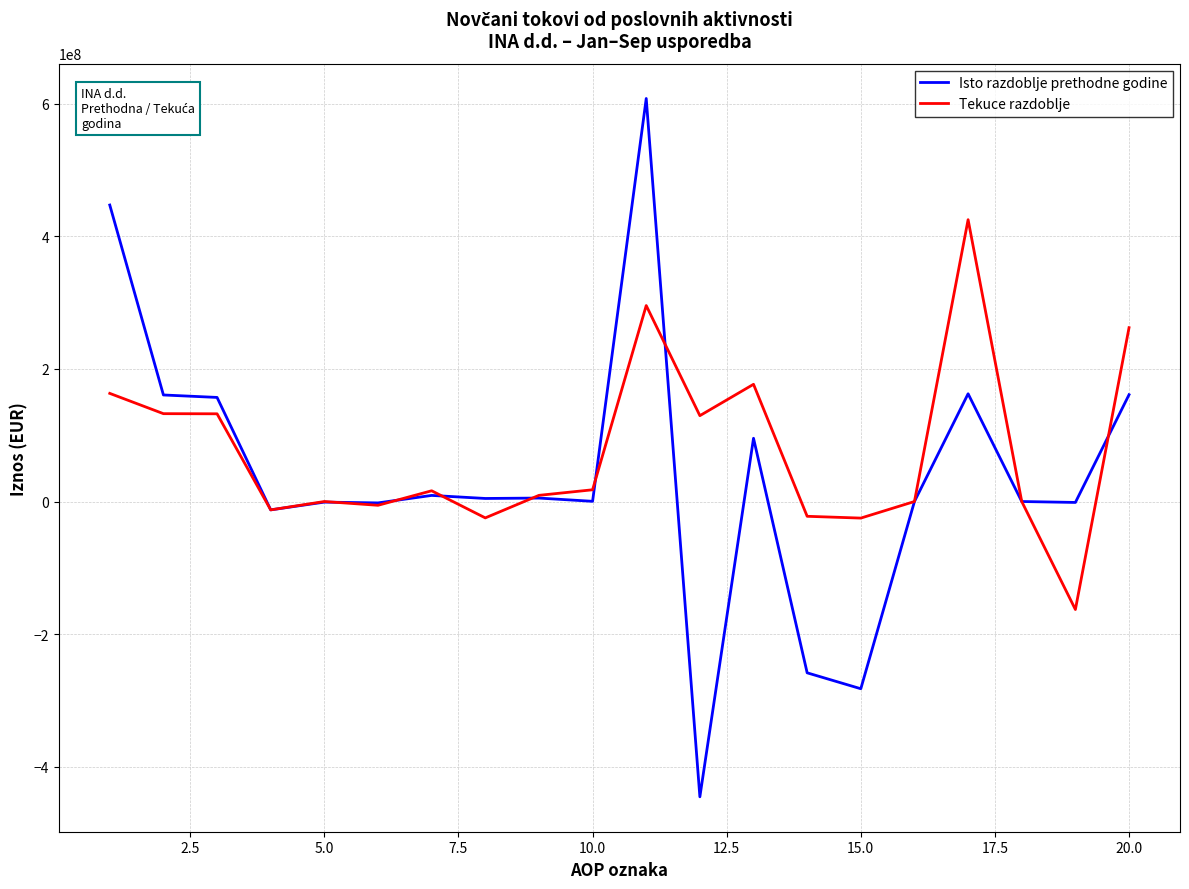

What is the highest value of the Isto razdoblje prethodne godine series?

607900000